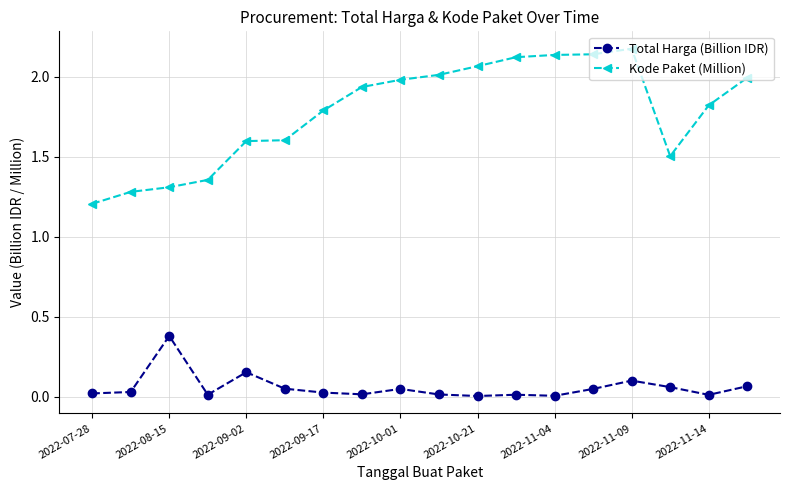

What is the value of the Kode Paket (Million) point at the 16th from the left?

1.5